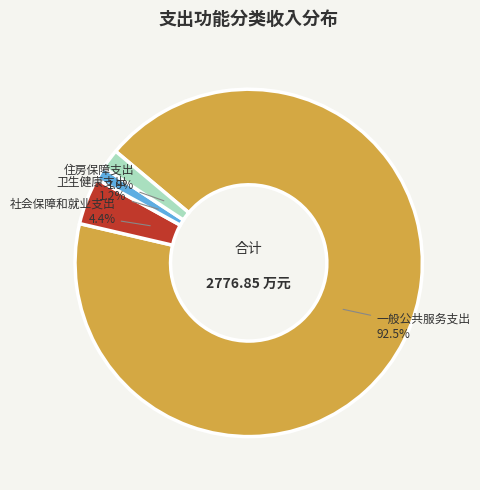

Do 一般公共服务支出 and 住房保障支出 together represent more than half of the pie?

Yes